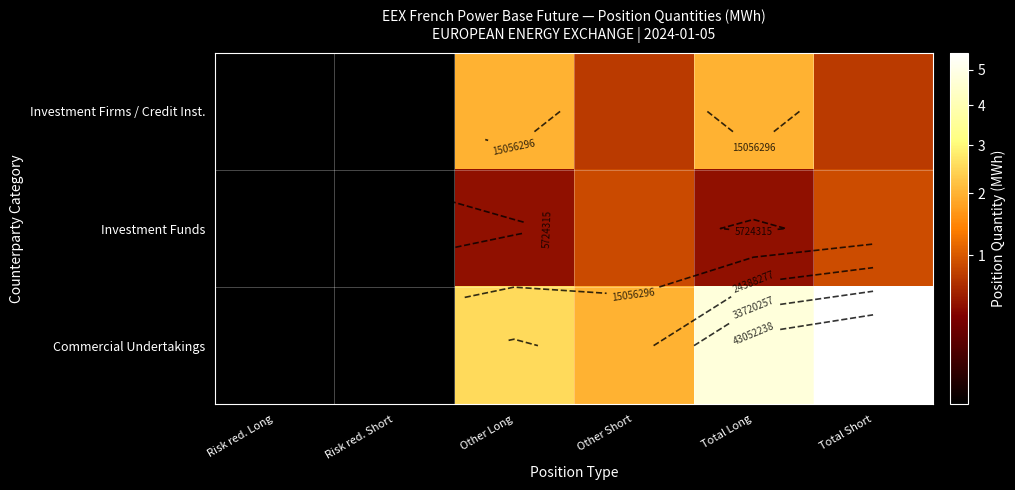

How many categories are shown in the chart?

6